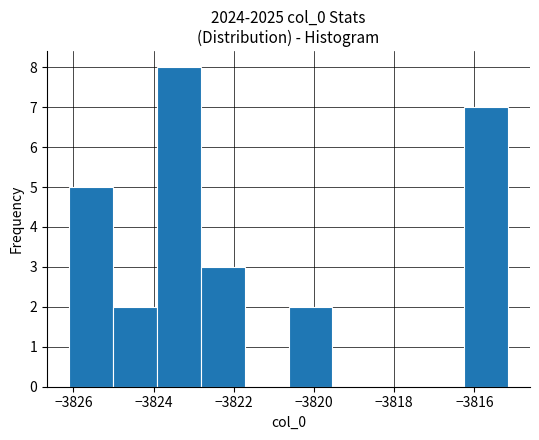

What is the height of the bar covering -3816.2 to -3815.2 on the x-axis? Neither the bar edges nor the heights are printed on the chart, so give them approximately, as read against the axes.

7